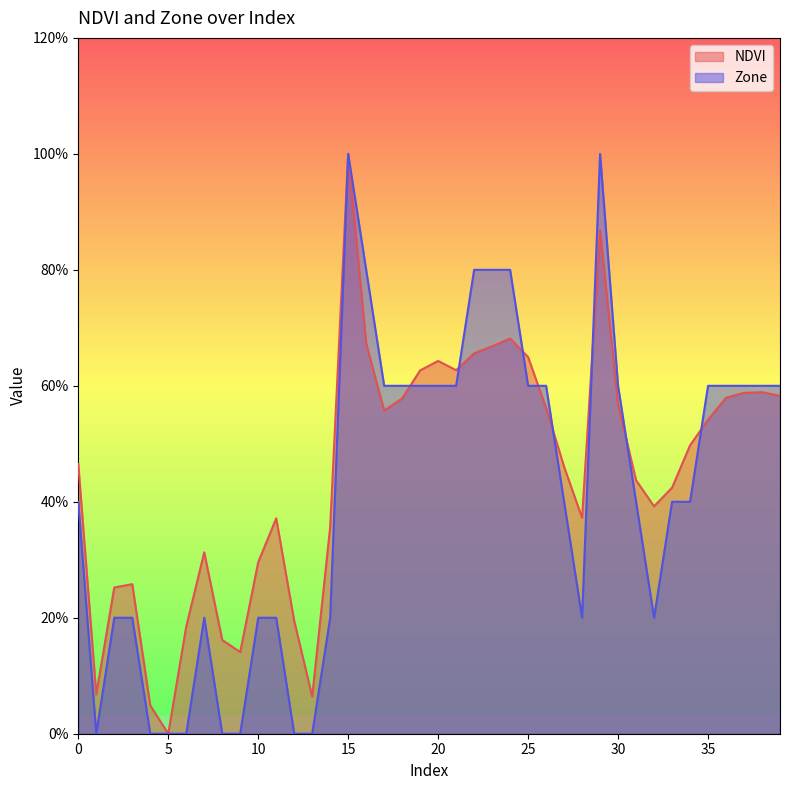

How many data points does each series have?

40